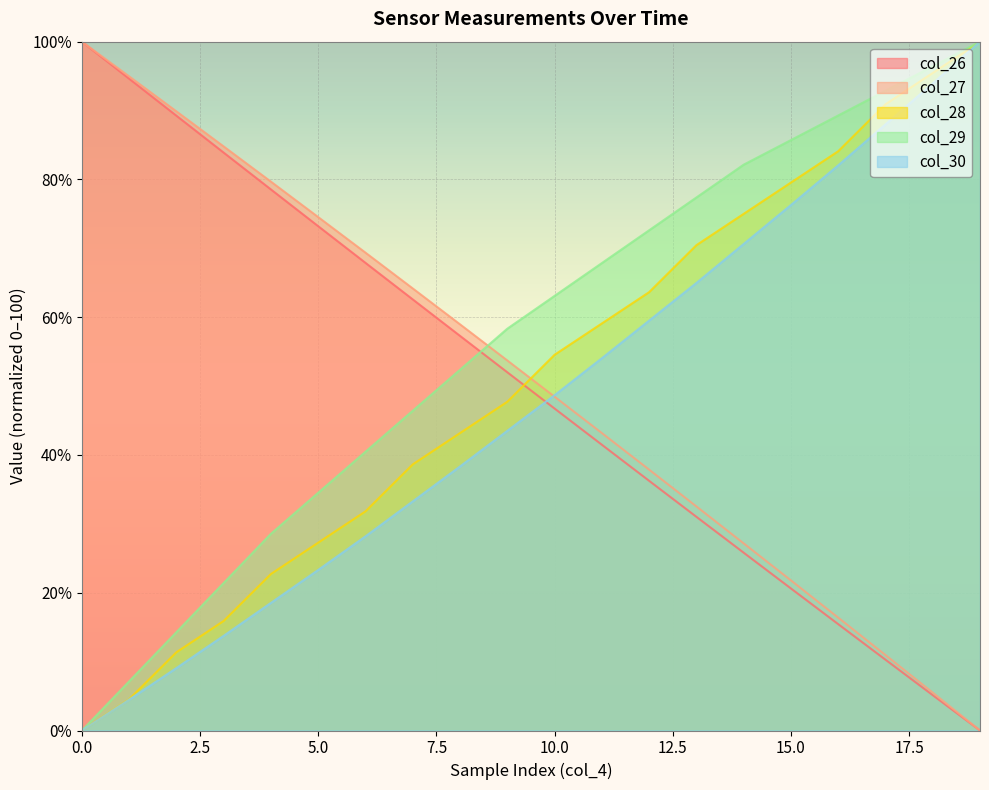

What is the sum of all col_29 values?

1131.0